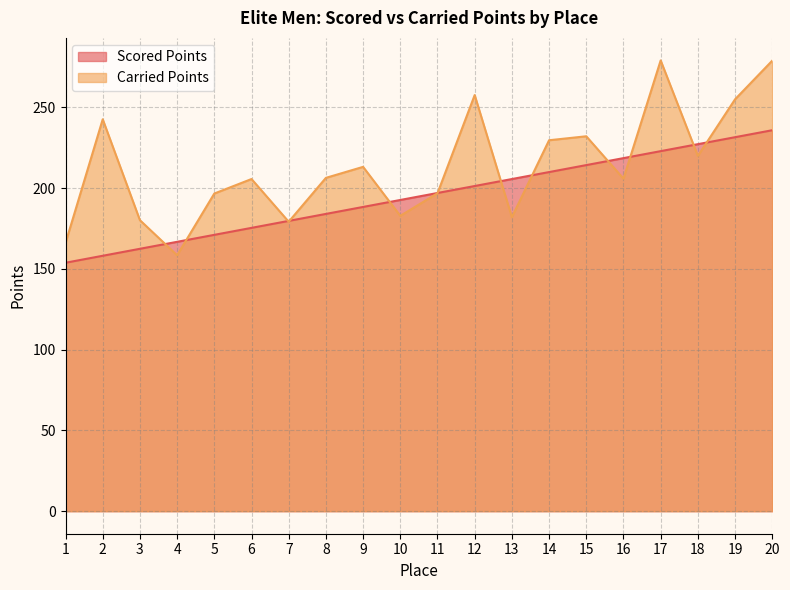

How many data points in Carried Points are less than 206?

10